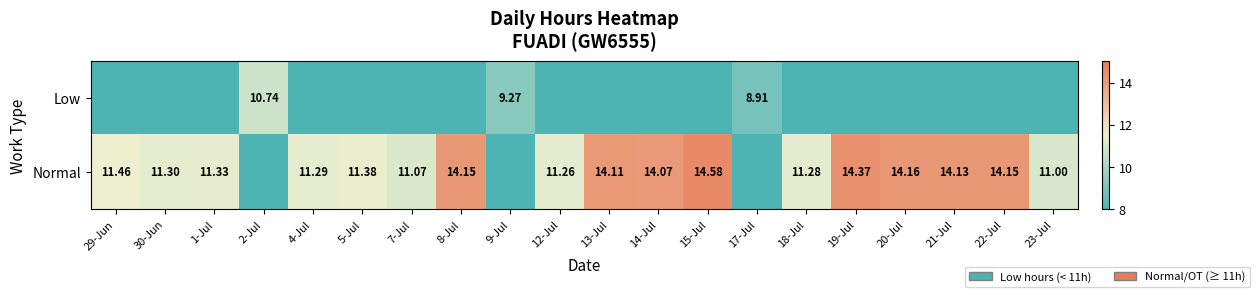

Is the value of Low at 17-Jul greater than the value of Normal at 21-Jul?

No